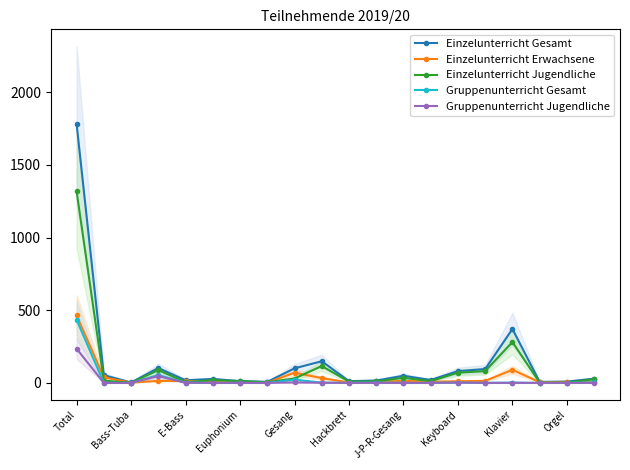

Which series has the widest spread of values?

Einzelunterricht Gesamt